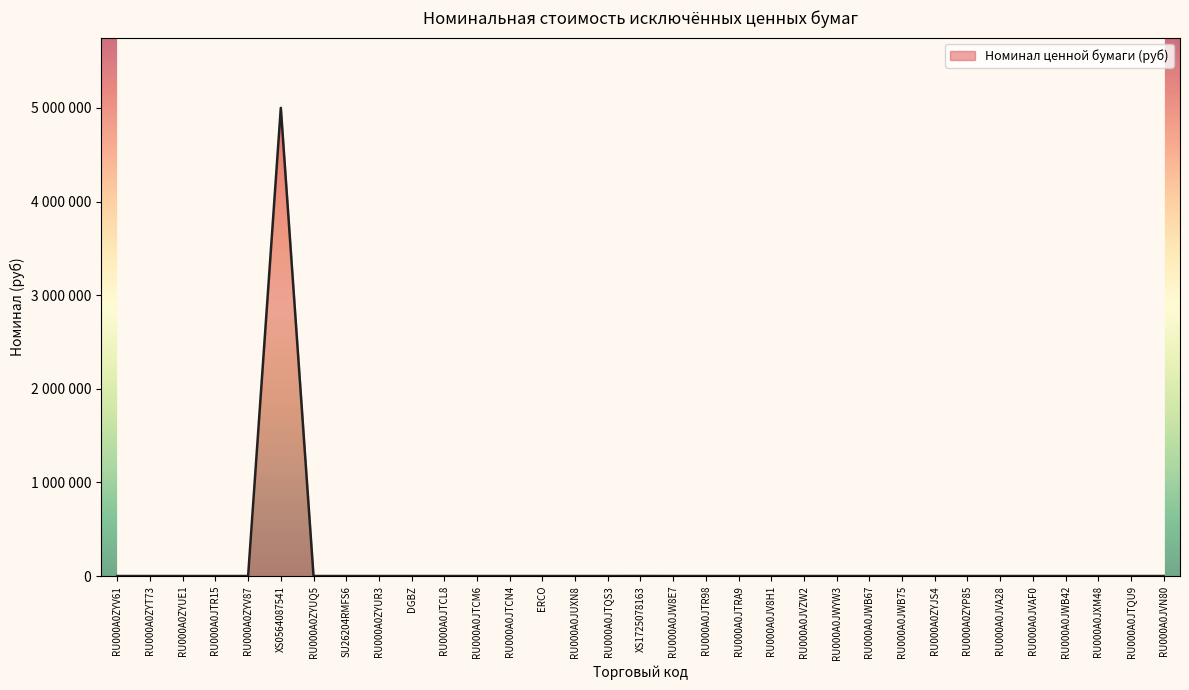

Reading left to right, what are all the values shown in this chart?

1000	1000	1000	1000	1000	5000000	1000	1000	1000	1000	1000	1000	1000	1000	1000	1000	1250	1000	1000	1000	1000	1000	1000	1000	1000	1000	1000	1000	1000	1000	1000	1000	1000